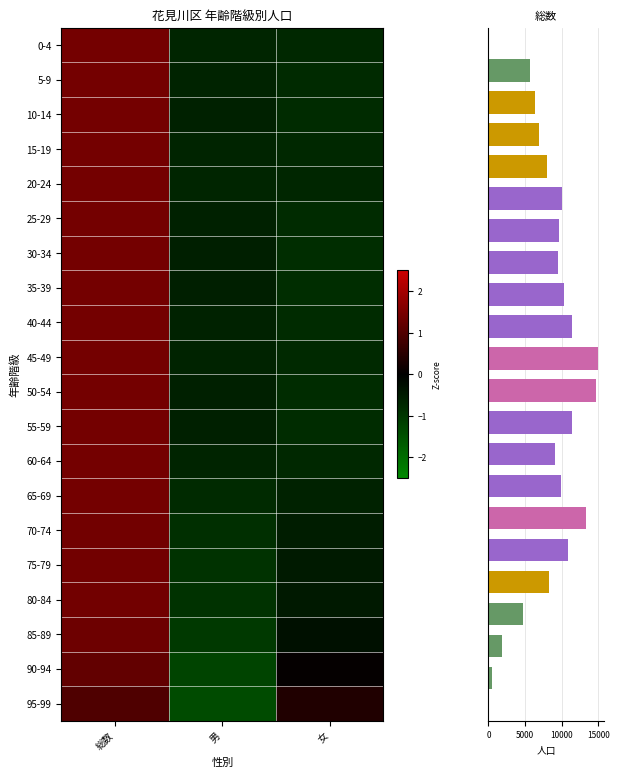

What is the difference between the highest and lowest values at 女?

1.2